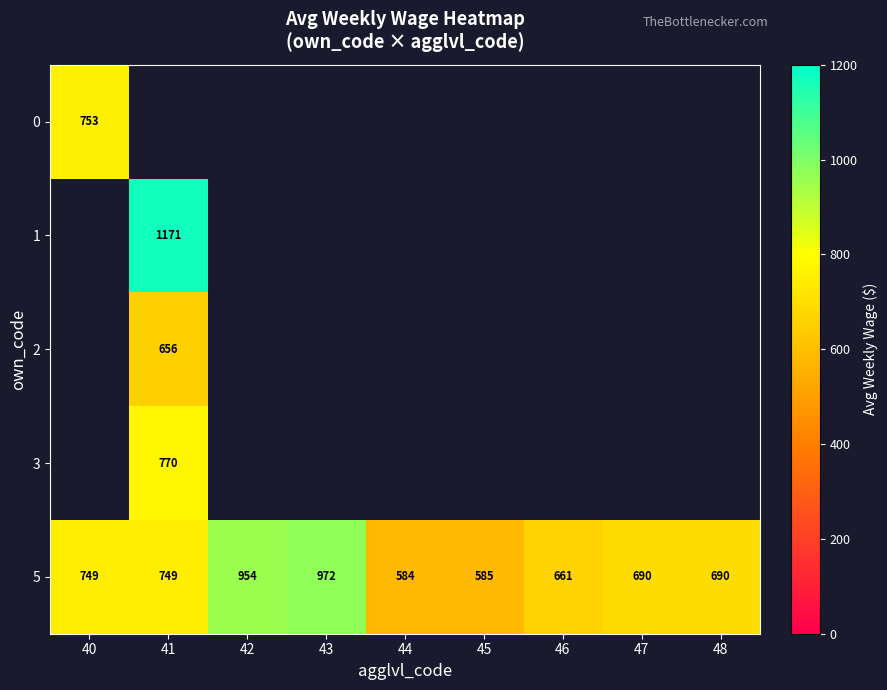

What is the minimum value for 5?

584